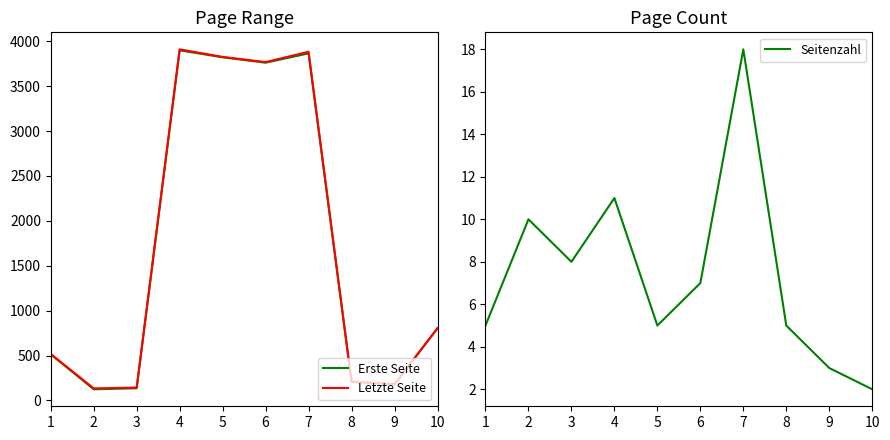

Does the chart display data point markers on the line(s)?

No